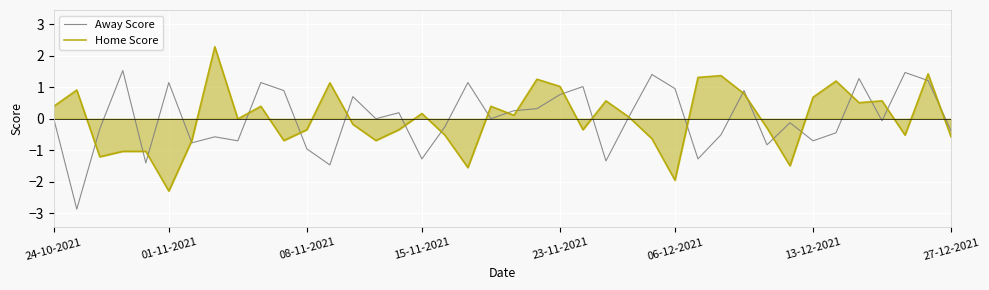

What is the maximum value shown in the chart?

2.3